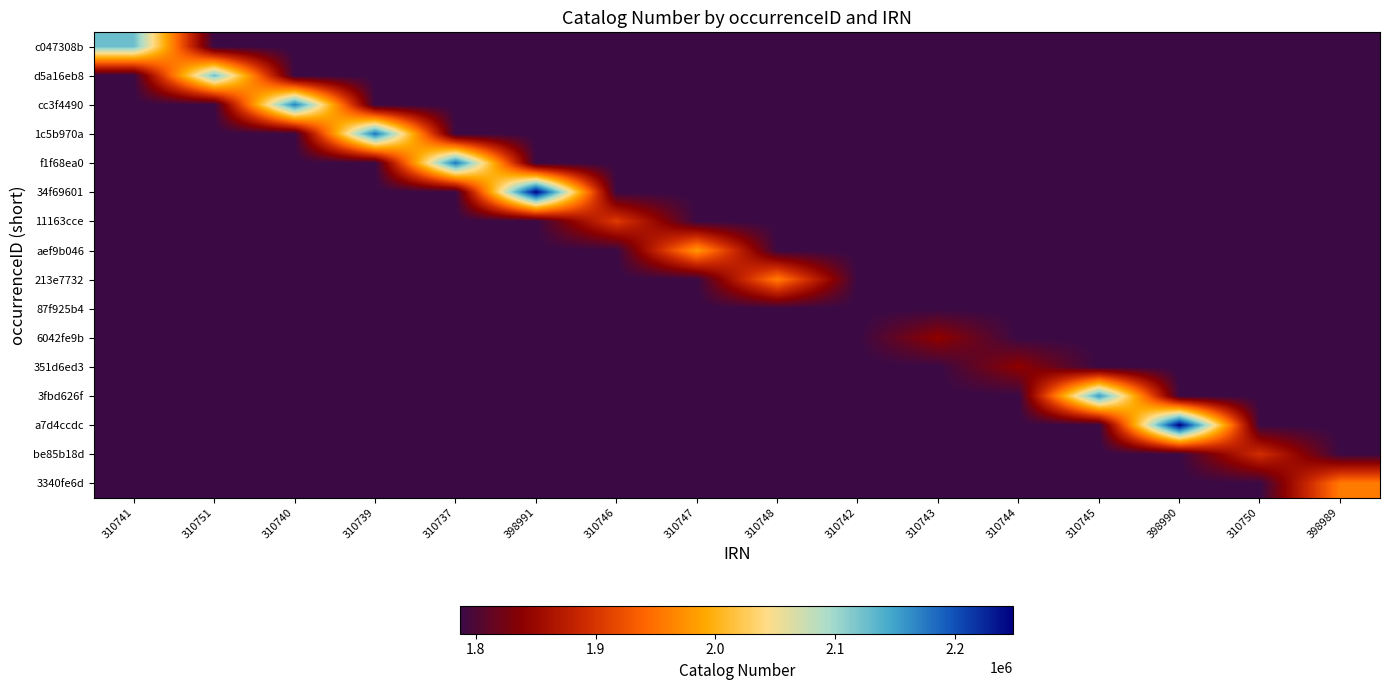

Reading left to right, list all the values displayed in this chart.

c047308b: 310741=2124420	310751=1786953	310740=1786953	310739=1786953	310737=1786953	398991=1786953	310746=1786953	310747=1786953	310748=1786953	310742=1786953	310743=1786953	310744=1786953	310745=1786953	398990=1786953	310750=1786953	398989=1786953
d5a16eb8: 310741=1786953	310751=2123675	310740=1786953	310739=1786953	310737=1786953	398991=1786953	310746=1786953	310747=1786953	310748=1786953	310742=1786953	310743=1786953	310744=1786953	310745=1786953	398990=1786953	310750=1786953	398989=1786953
cc3f4490: 310741=1786953	310751=1786953	310740=2171933	310739=1786953	310737=1786953	398991=1786953	310746=1786953	310747=1786953	310748=1786953	310742=1786953	310743=1786953	310744=1786953	310745=1786953	398990=1786953	310750=1786953	398989=1786953
1c5b970a: 310741=1786953	310751=1786953	310740=1786953	310739=2179063	310737=1786953	398991=1786953	310746=1786953	310747=1786953	310748=1786953	310742=1786953	310743=1786953	310744=1786953	310745=1786953	398990=1786953	310750=1786953	398989=1786953
f1f68ea0: 310741=1786953	310751=1786953	310740=1786953	310739=1786953	310737=2179053	398991=1786953	310746=1786953	310747=1786953	310748=1786953	310742=1786953	310743=1786953	310744=1786953	310745=1786953	398990=1786953	310750=1786953	398989=1786953
34f69601: 310741=1786953	310751=1786953	310740=1786953	310739=1786953	310737=1786953	398991=2247662	310746=1786953	310747=1786953	310748=1786953	310742=1786953	310743=1786953	310744=1786953	310745=1786953	398990=1786953	310750=1786953	398989=1786953
11163cce: 310741=1786953	310751=1786953	310740=1786953	310739=1786953	310737=1786953	398991=1786953	310746=1906979	310747=1786953	310748=1786953	310742=1786953	310743=1786953	310744=1786953	310745=1786953	398990=1786953	310750=1786953	398989=1786953
aef9b046: 310741=1786953	310751=1786953	310740=1786953	310739=1786953	310737=1786953	398991=1786953	310746=1786953	310747=1980597	310748=1786953	310742=1786953	310743=1786953	310744=1786953	310745=1786953	398990=1786953	310750=1786953	398989=1786953
213e7732: 310741=1786953	310751=1786953	310740=1786953	310739=1786953	310737=1786953	398991=1786953	310746=1786953	310747=1786953	310748=1958590	310742=1786953	310743=1786953	310744=1786953	310745=1786953	398990=1786953	310750=1786953	398989=1786953
87f925b4: 310741=1786953	310751=1786953	310740=1786953	310739=1786953	310737=1786953	398991=1786953	310746=1786953	310747=1786953	310748=1786953	310742=1786953	310743=1786953	310744=1786953	310745=1786953	398990=1786953	310750=1786953	398989=1786953
6042fe9b: 310741=1786953	310751=1786953	310740=1786953	310739=1786953	310737=1786953	398991=1786953	310746=1786953	310747=1786953	310748=1786953	310742=1786953	310743=1842280	310744=1786953	310745=1786953	398990=1786953	310750=1786953	398989=1786953
351d6ed3: 310741=1786953	310751=1786953	310740=1786953	310739=1786953	310737=1786953	398991=1786953	310746=1786953	310747=1786953	310748=1786953	310742=1786953	310743=1786953	310744=1841428	310745=1786953	398990=1786953	310750=1786953	398989=1786953
3fbd626f: 310741=1786953	310751=1786953	310740=1786953	310739=1786953	310737=1786953	398991=1786953	310746=1786953	310747=1786953	310748=1786953	310742=1786953	310743=1786953	310744=1786953	310745=2154908	398990=1786953	310750=1786953	398989=1786953
a7d4ccdc: 310741=1786953	310751=1786953	310740=1786953	310739=1786953	310737=1786953	398991=1786953	310746=1786953	310747=1786953	310748=1786953	310742=1786953	310743=1786953	310744=1786953	310745=1786953	398990=2248735	310750=1786953	398989=1786953
be85b18d: 310741=1786953	310751=1786953	310740=1786953	310739=1786953	310737=1786953	398991=1786953	310746=1786953	310747=1786953	310748=1786953	310742=1786953	310743=1786953	310744=1786953	310745=1786953	398990=1786953	310750=1895072	398989=1786953
3340fe6d: 310741=1786953	310751=1786953	310740=1786953	310739=1786953	310737=1786953	398991=1786953	310746=1786953	310747=1786953	310748=1786953	310742=1786953	310743=1786953	310744=1786953	310745=1786953	398990=1786953	310750=1786953	398989=1957772